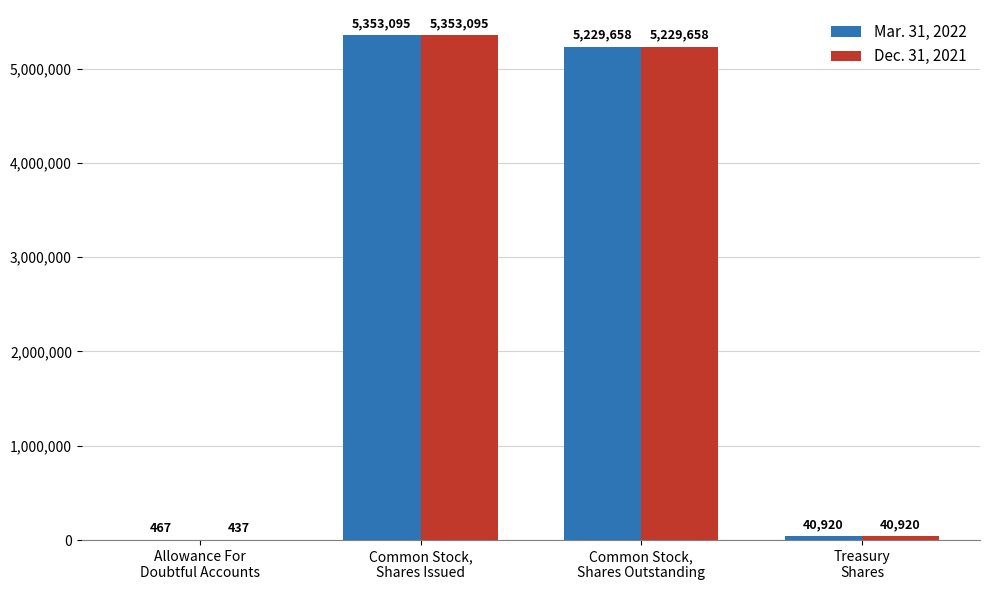

What is the maximum value for Mar. 31, 2022?

5353095